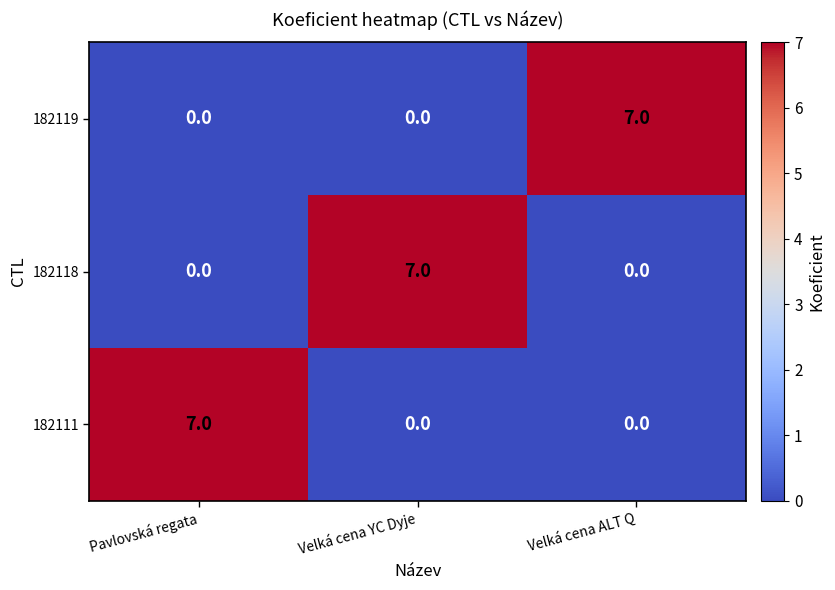

Reading left to right, what are all the values shown in this chart?

182119: Pavlovská regata=0	Velká cena YC Dyje=0	Velká cena ALT Q=7
182118: Pavlovská regata=0	Velká cena YC Dyje=7	Velká cena ALT Q=0
182111: Pavlovská regata=7	Velká cena YC Dyje=0	Velká cena ALT Q=0